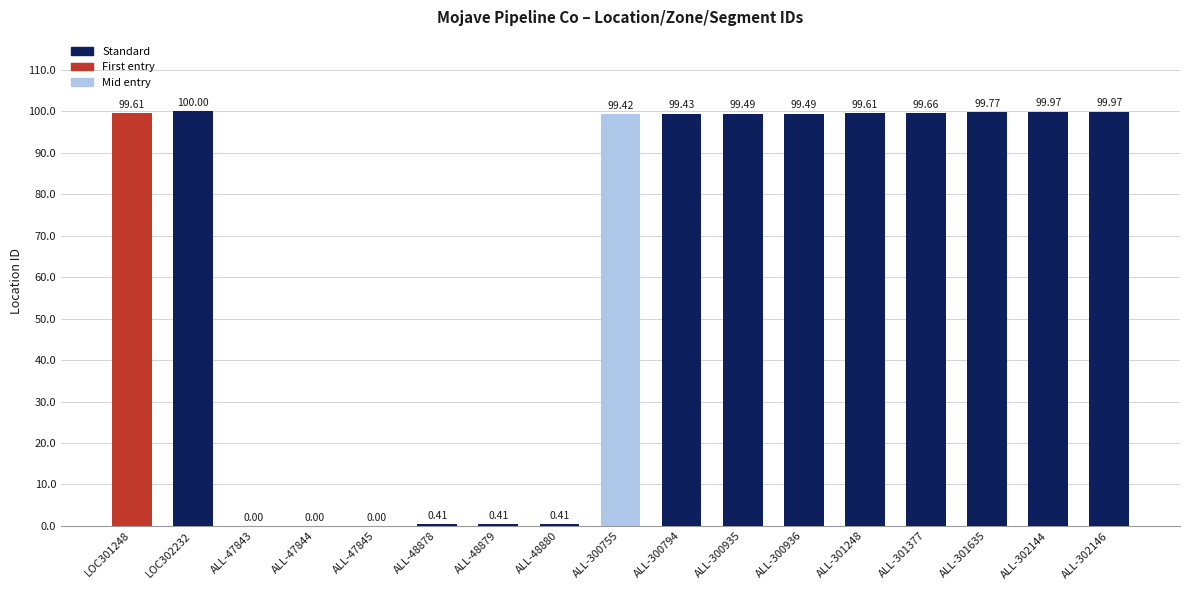

Between ALL-48880 and ALL-47843, which is larger?

ALL-48880